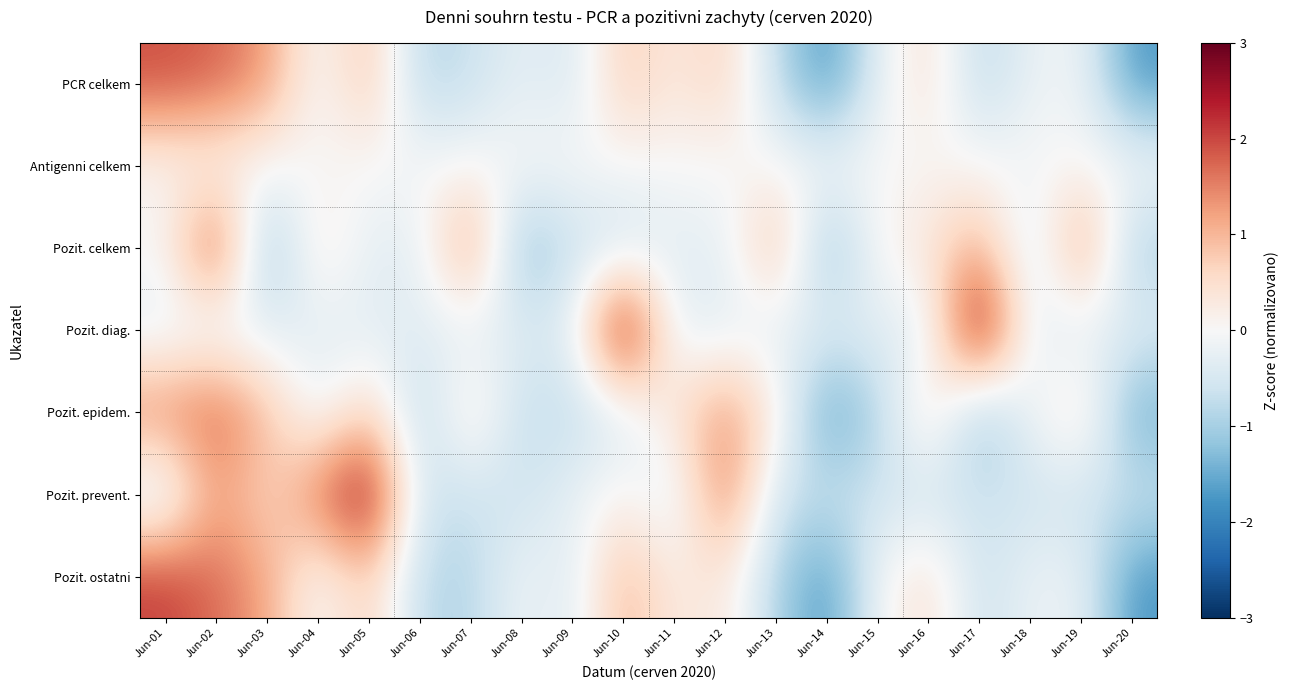

At Jun-01, list the series in order from smallest to largest.

Pozit. prevent., Pozit. diag., Antigenni celkem, Pozit. celkem, Pozit. epidem., PCR celkem, Pozit. ostatni